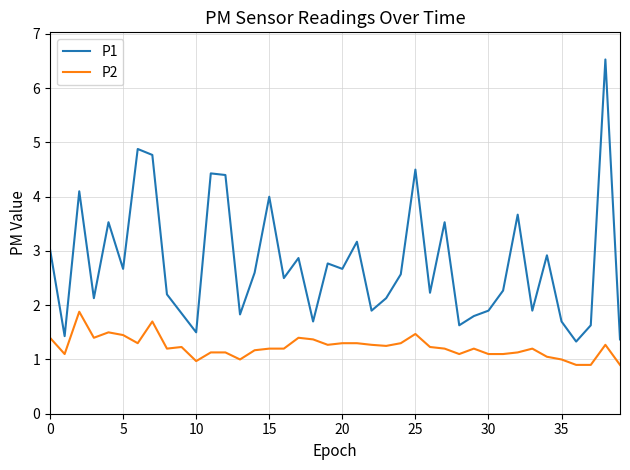

Which series has the largest range (max minus min)?

P1